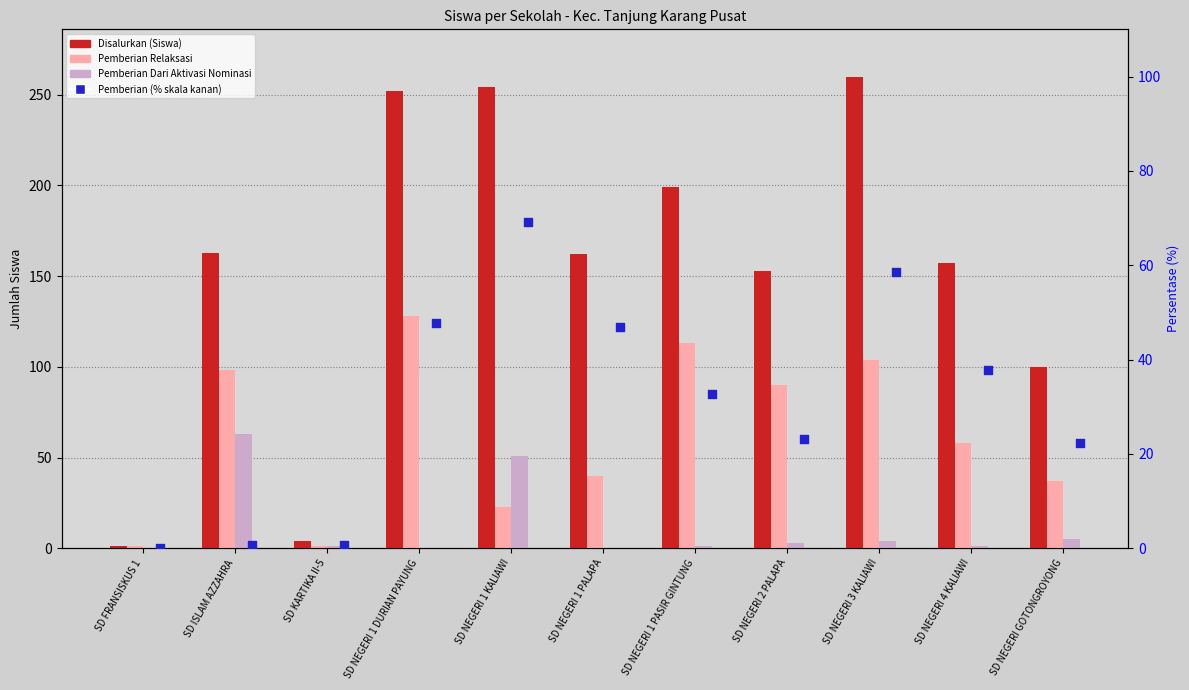

Which series reaches the minimum Y coordinate?

Pemberian Dari Aktivasi Nominasi